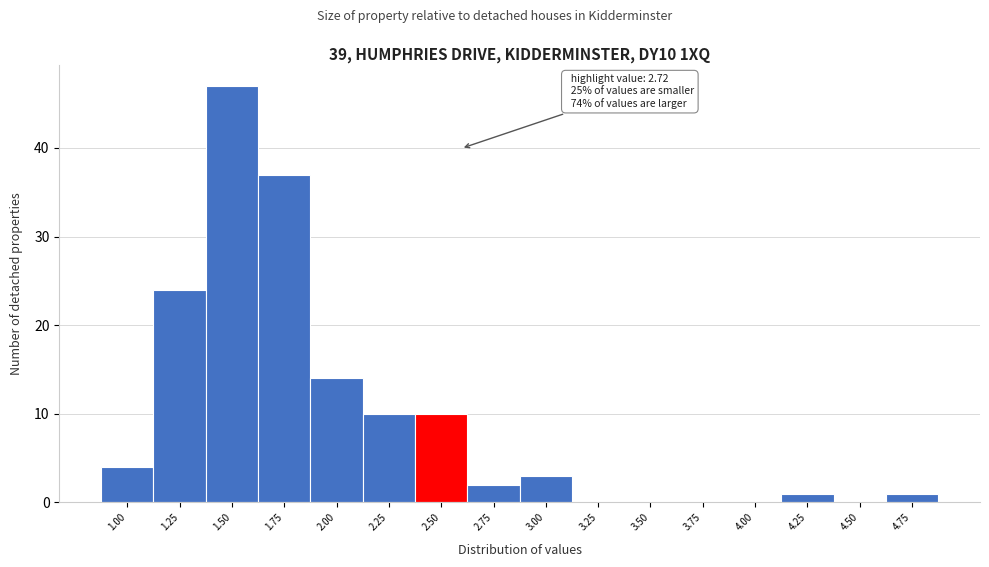

Reading left to right, list all the values displayed in this chart.

1.00=4	1.25=24	1.50=47	1.75=37	2.00=14	2.25=10	2.50=10	2.75=2	3.00=3	3.25=0	3.50=0	3.75=0	4.00=0	4.25=1	4.50=0	4.75=1